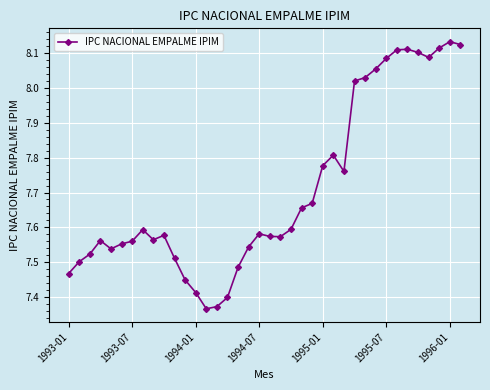

What is the difference between the maximum and second lowest values?

0.8